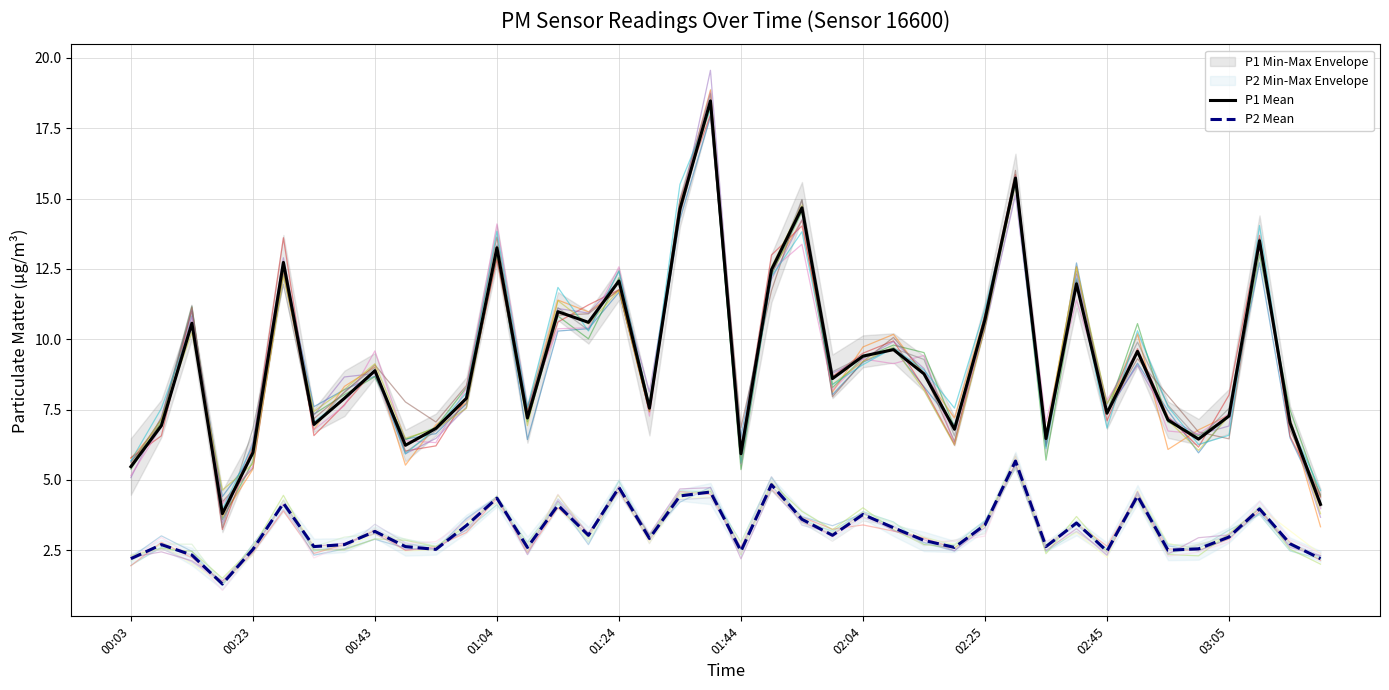

Between 00:08 and 02:55, which is larger?

02:55